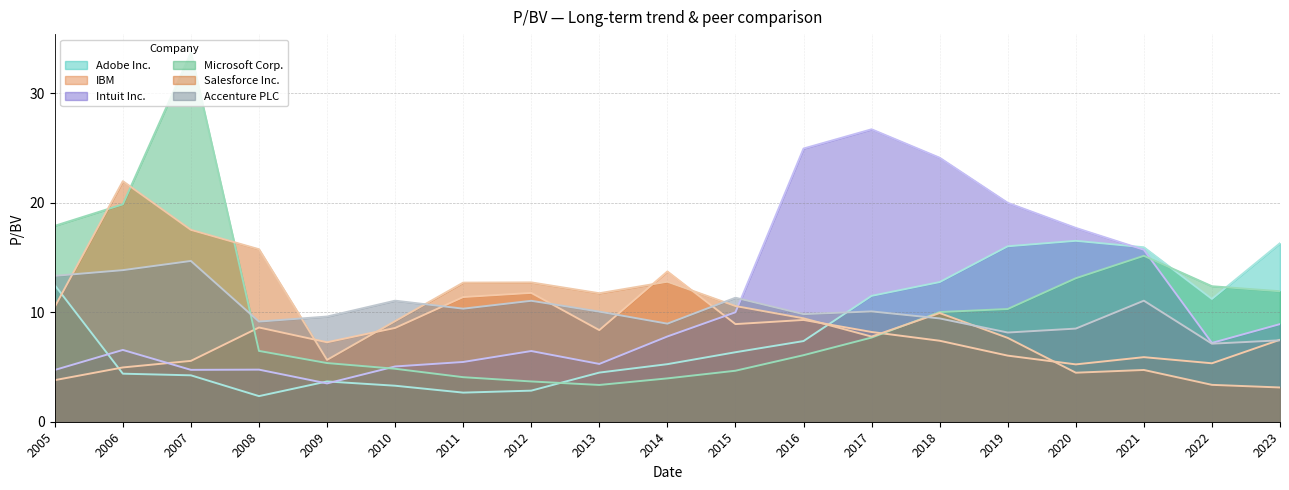

Reading left to right, list all the values displayed in this chart.

Adobe Inc.: 2005=12.5	2006=4.4	2007=4.2	2008=2.3	2009=3.7	2010=3.3	2011=2.7	2012=2.8	2013=4.5	2014=5.3	2015=6.3	2016=7.4	2017=11.5	2018=12.8	2019=16.0	2020=16.5	2021=15.9	2022=11.2	2023=16.3
IBM: 2005=3.8	2006=5.0	2007=5.6	2008=8.6	2009=7.3	2010=8.6	2011=11.4	2012=11.8	2013=8.4	2014=13.7	2015=8.9	2016=9.3	2017=8.2	2018=7.4	2019=6.0	2020=5.2	2021=5.9	2022=5.3	2023=7.5
Intuit Inc.: 2005=4.7	2006=6.6	2007=4.7	2008=4.8	2009=3.5	2010=5.0	2011=5.5	2012=6.5	2013=5.3	2014=7.8	2015=10.0	2016=25.0	2017=26.7	2018=24.1	2019=20.0	2020=17.7	2021=15.7	2022=7.2	2023=8.9
Microsoft Corp.: 2005=17.9	2006=19.9	2007=33.7	2008=6.5	2009=5.4	2010=4.8	2011=4.1	2012=3.7	2013=3.4	2014=4.0	2015=4.7	2016=6.1	2017=7.7	2018=10.0	2019=10.3	2020=13.1	2021=15.2	2022=12.4	2023=11.9
Salesforce Inc.: 2005=10.5	2006=22.0	2007=17.5	2008=15.8	2009=5.7	2010=9.2	2011=12.7	2012=12.7	2013=11.7	2014=12.8	2015=10.6	2016=9.4	2017=7.8	2018=9.9	2019=7.7	2020=4.5	2021=4.7	2022=3.4	2023=3.1
Accenture PLC: 2005=13.3	2006=13.8	2007=14.7	2008=9.2	2009=9.6	2010=11.1	2011=10.3	2012=11.1	2013=10.1	2014=9.0	2015=11.3	2016=9.8	2017=10.1	2018=9.4	2019=8.2	2020=8.5	2021=11.1	2022=7.1	2023=7.4